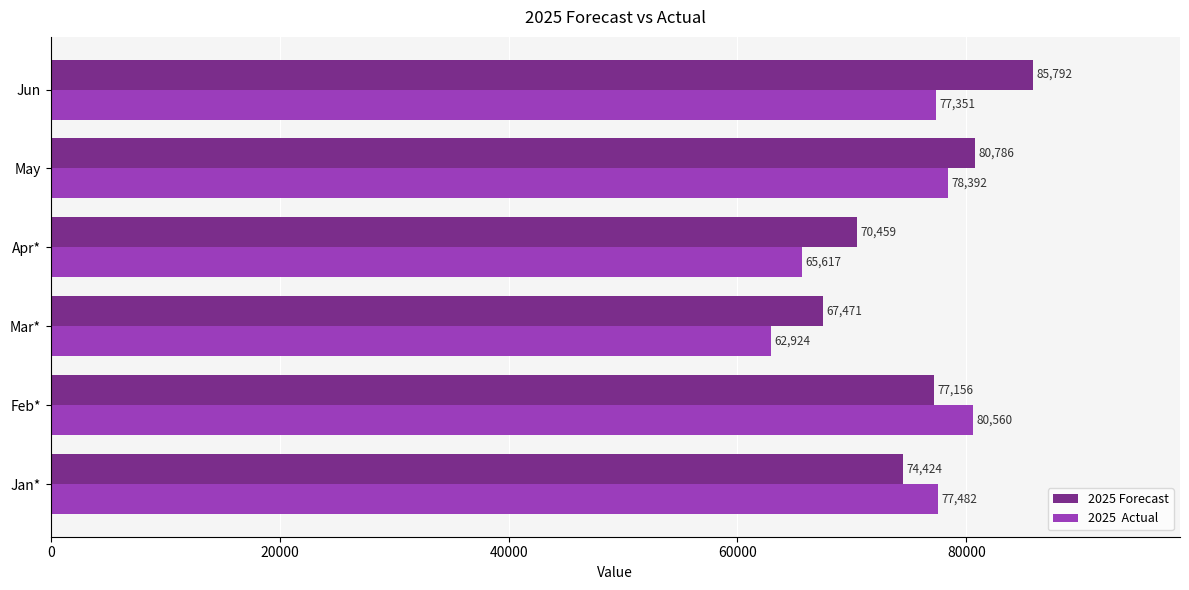

What is the minimum value shown in the chart?

62924